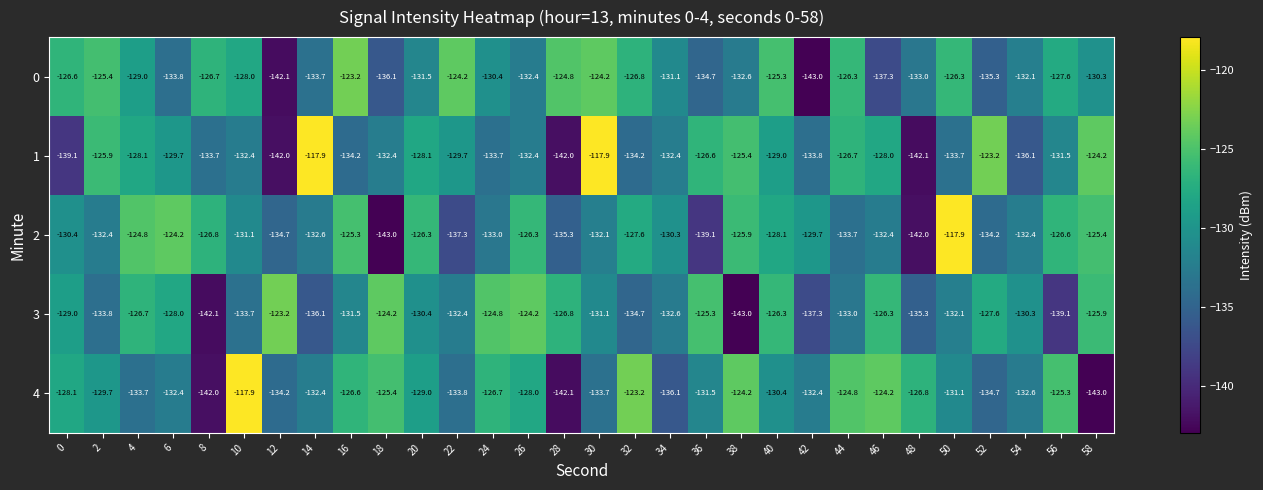

What is the total value across all series at 52?

-655.0